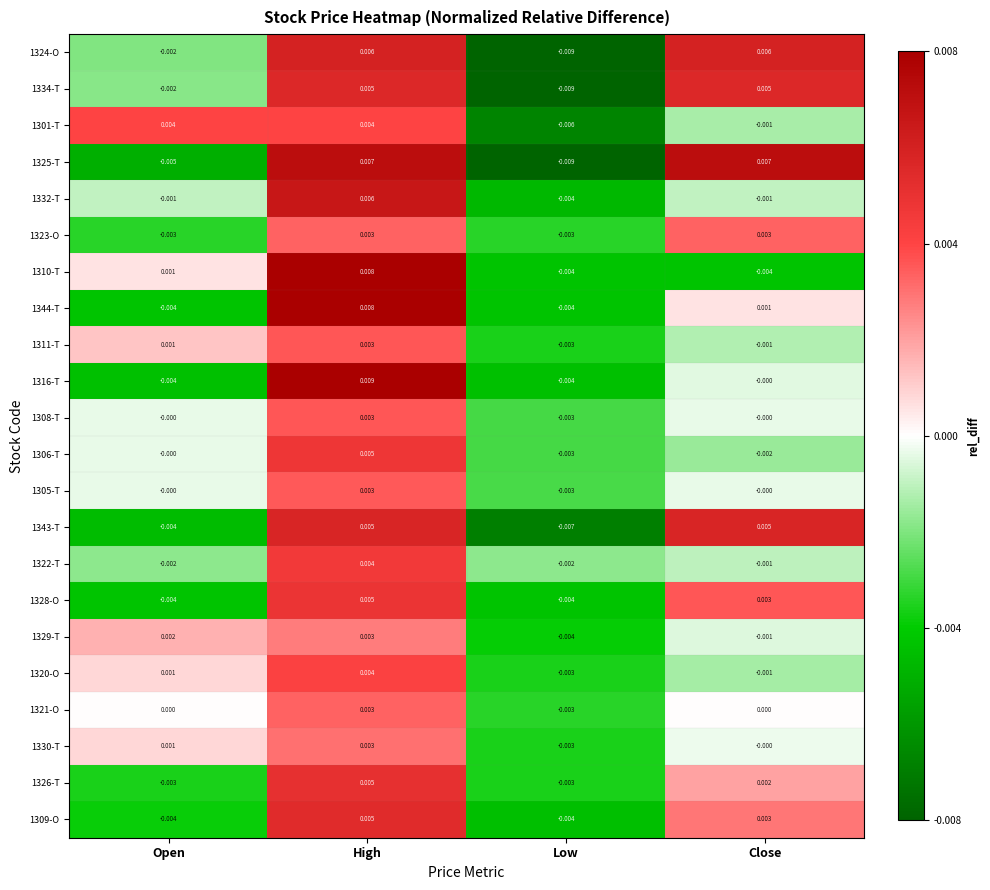

Where is 1324-O nearest to the value 0?

Open